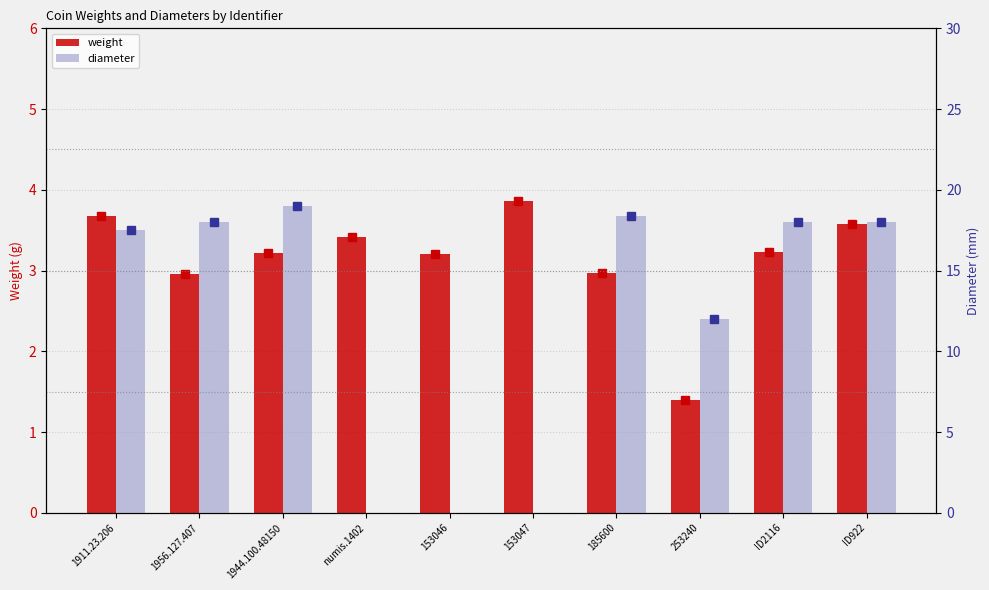

What is the sum of the weight values at 153047 and 153046?

7.1